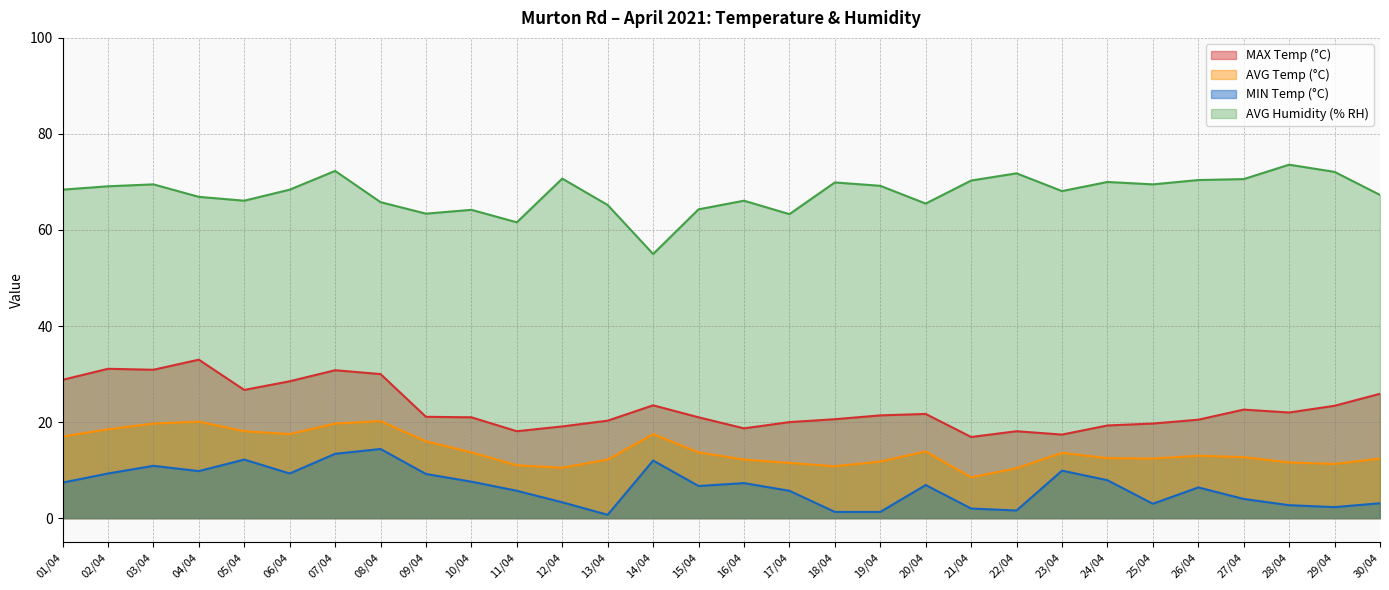

In AVG Temp (°C), how many points are higher than both neighbors (excluding endpoints)?

6